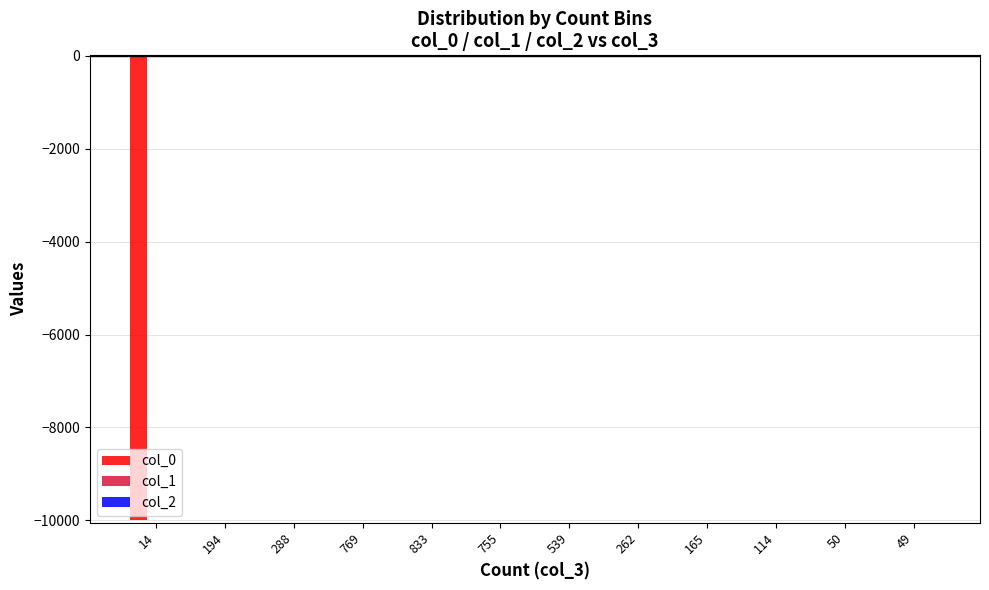

Which series has the largest range (max minus min)?

col_0